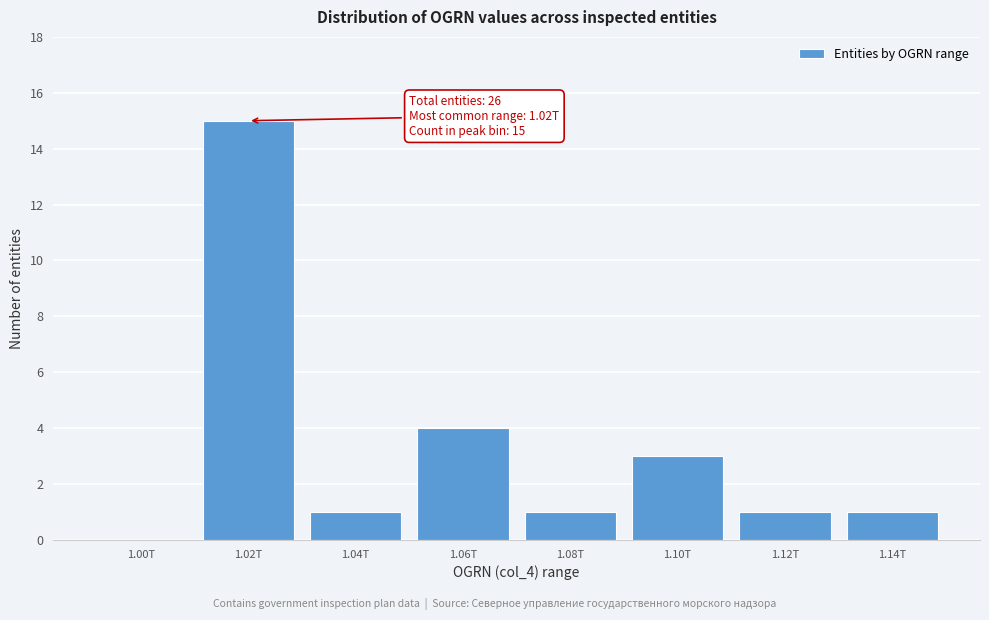

Reading right to left, list all the values displayed in this chart.

1.14T=1	1.12T=1	1.10T=3	1.08T=1	1.06T=4	1.04T=1	1.02T=15	1.00T=0